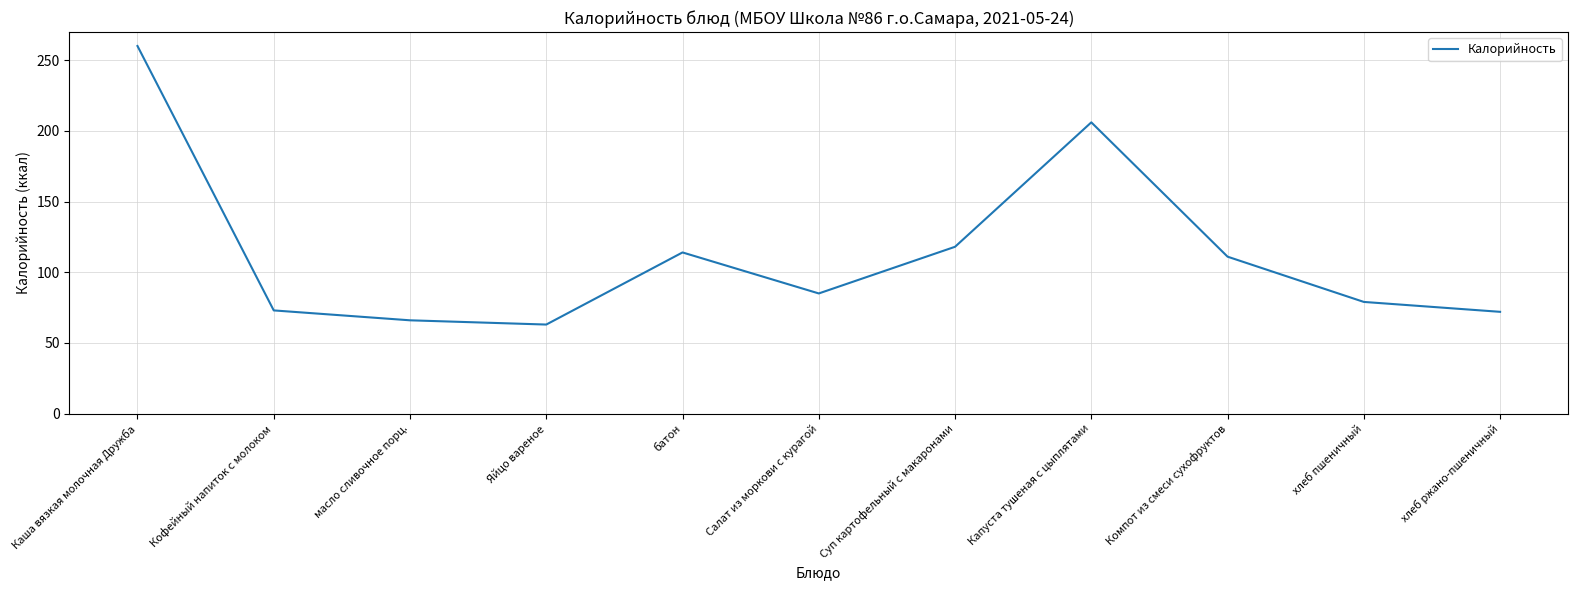

What is the difference between the maximum and minimum values?

197